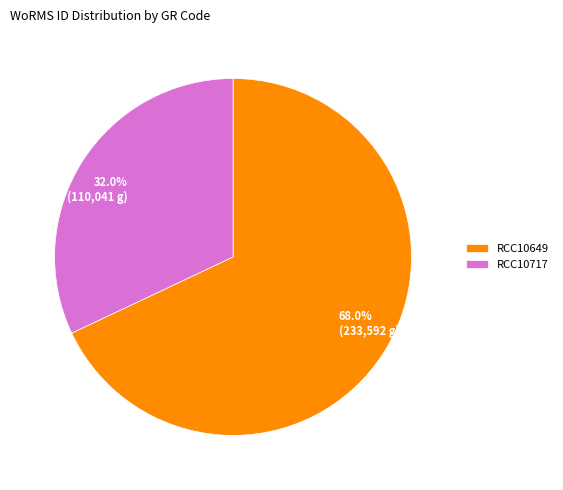

The RCC10717 slice represents 32% of the pie. True or false?

True